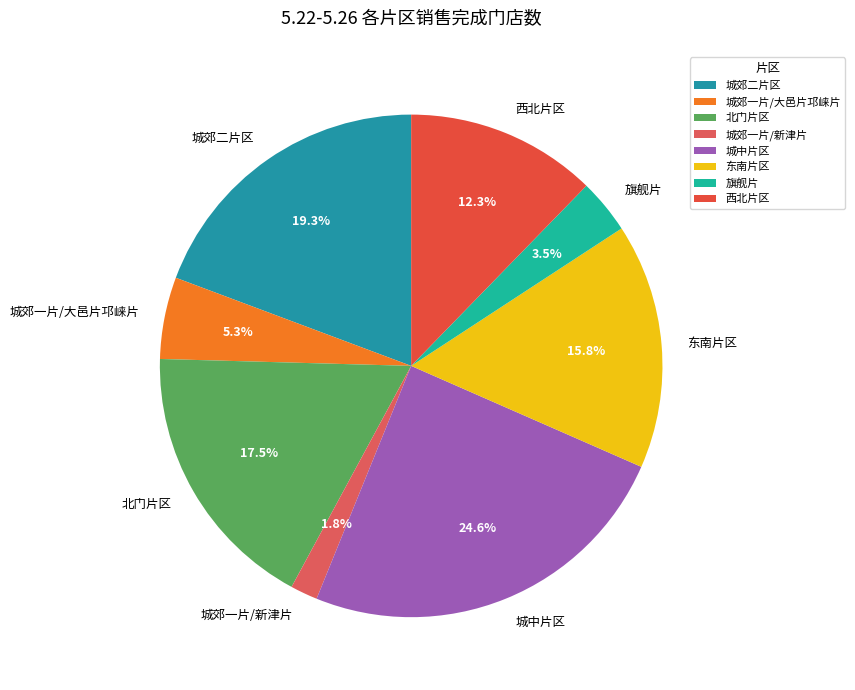

Rank the categories by value from highest to lowest.

城中片区, 城郊二片区, 北门片区, 东南片区, 西北片区, 城郊一片/大邑片邛崃片, 旗舰片, 城郊一片/新津片